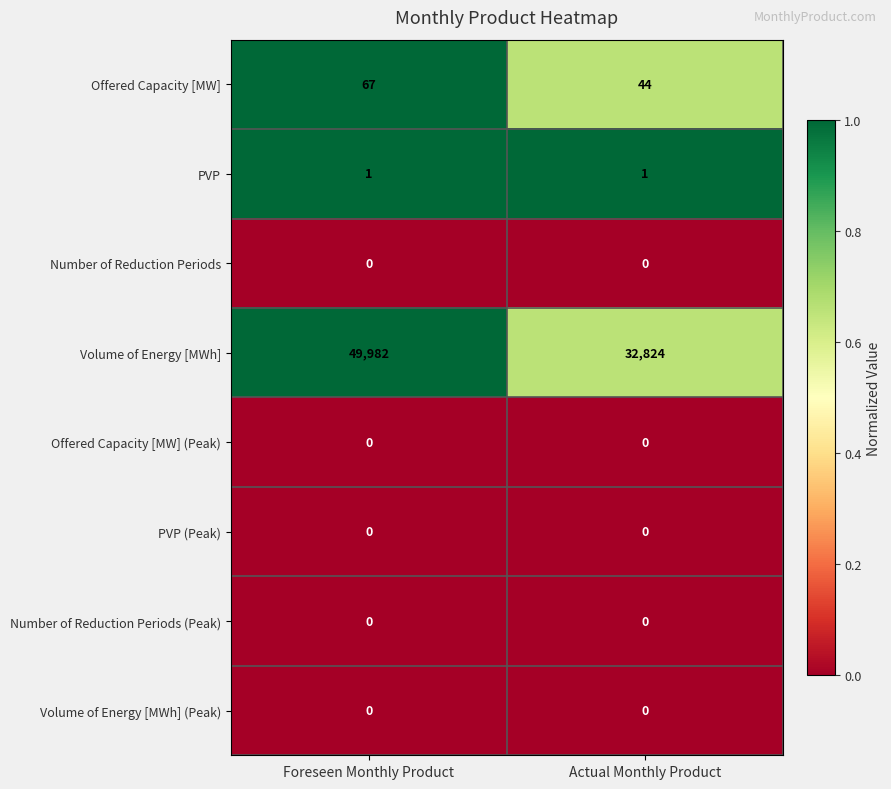

List the labels in order of Offered Capacity [MW] value, smallest first.

Actual Monthly Product, Foreseen Monthly Product